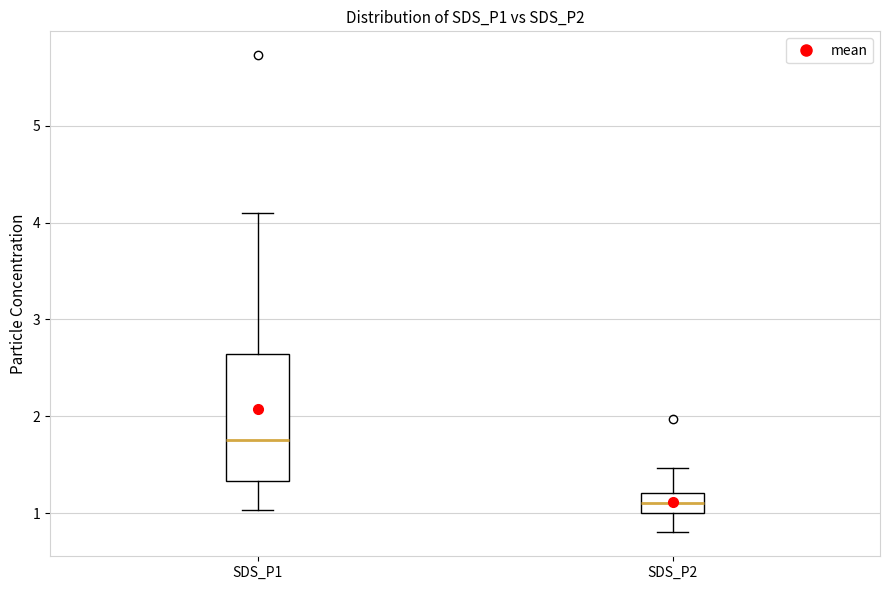

Reading left to right, transcribe this box plot: for each box, give where its median line is, the range the box spans, and where its two whiskers end, as read against the y-axis. The values are not printed on the chart, so give them approximately, as read against the axis.

SDS_P1: median 1.8, box 1.3 to 2.6, whiskers 1.0 to 4.1
SDS_P2: median 1.1, box 1.0 to 1.2, whiskers 0.8 to 1.5